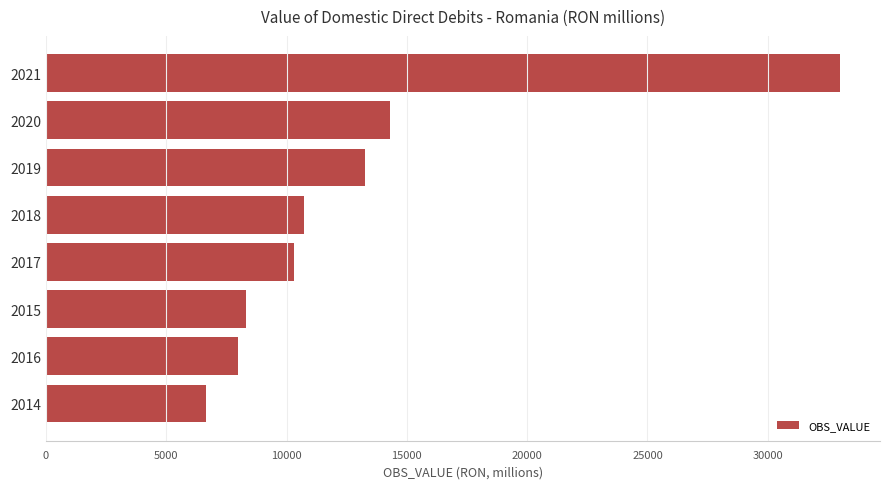

What is the difference between the maximum and minimum values?

26349.9